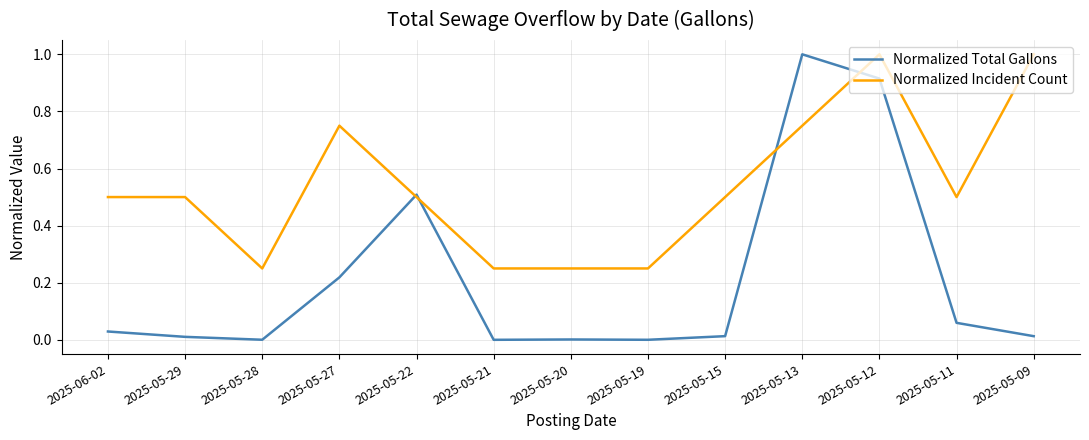

The Normalized Incident Count series shows 0.1 at 2025-05-28. True or false?

False